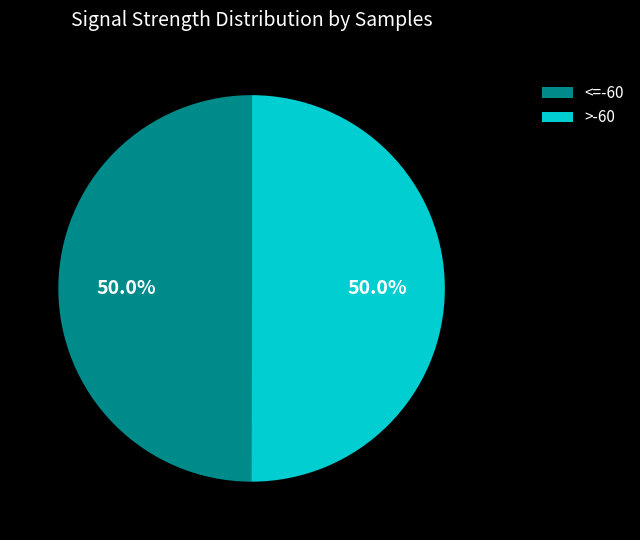

Approximately how many times larger is the value at <=-60 compared to >-60?

1.0